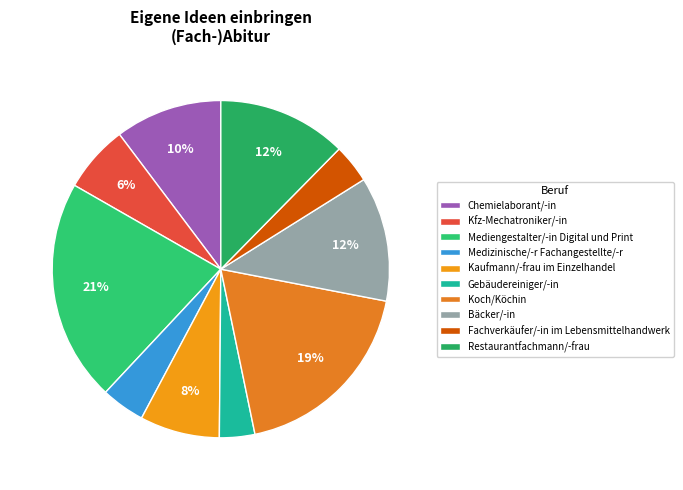

Do Kaufmann/-frau im Einzelhandel and Mediengestalter/-in Digital und Print together represent more than half of the pie?

No